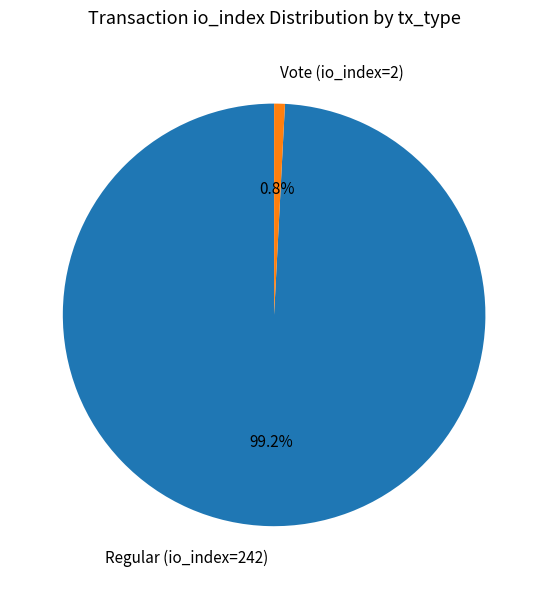

To the nearest percent, what is the average slice percentage?

50%